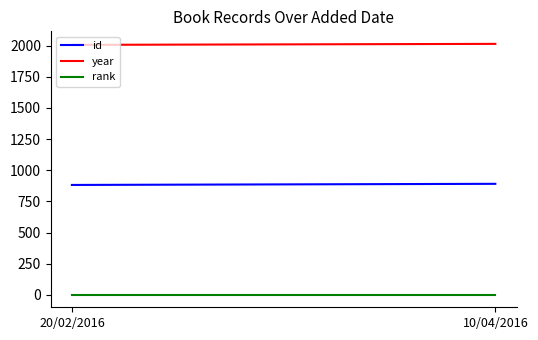

Is it true that year equals 3598 at 20/02/2016?

False